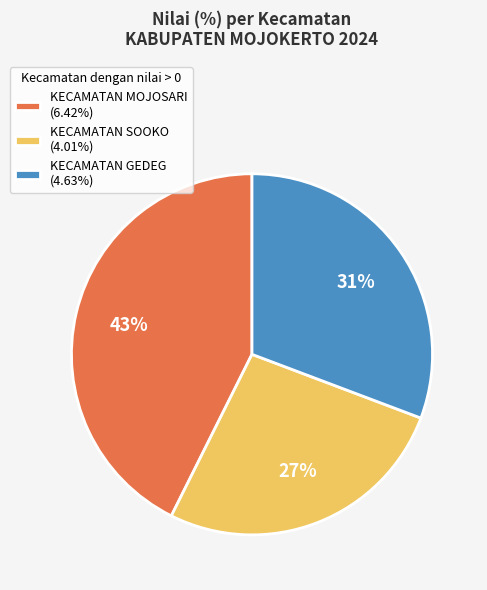

Approximately how many times larger is the value at KECAMATAN SOOKO (4.01%) compared to KECAMATAN GEDEG (4.63%)?

0.9